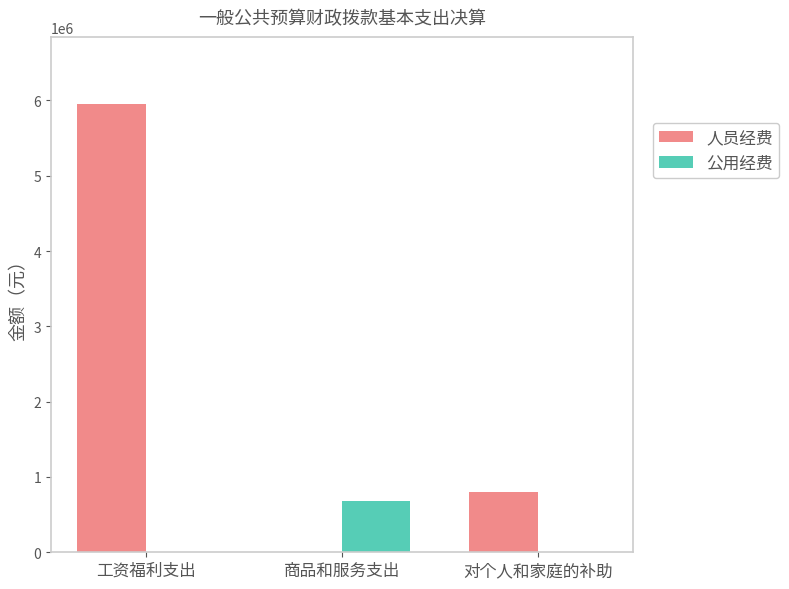

Which category has the highest value across all series?

工资福利支出